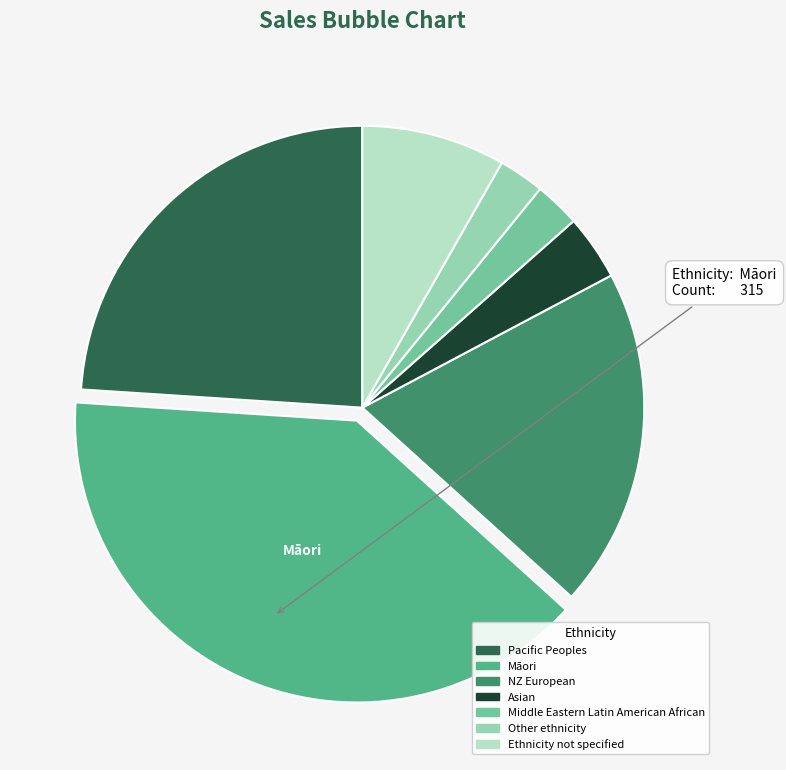

Does any single category account for the majority?

No